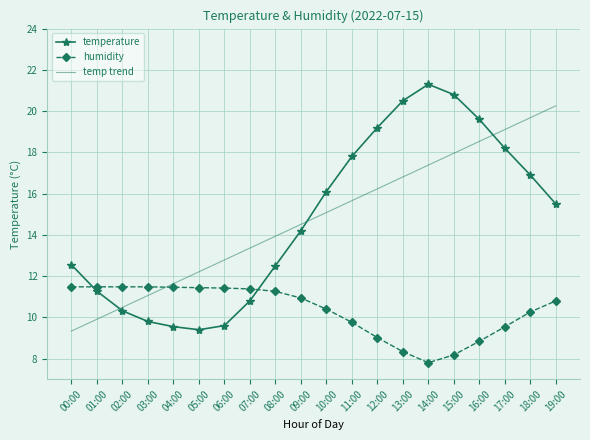

Which category has the lowest value in the temperature series?

05:00